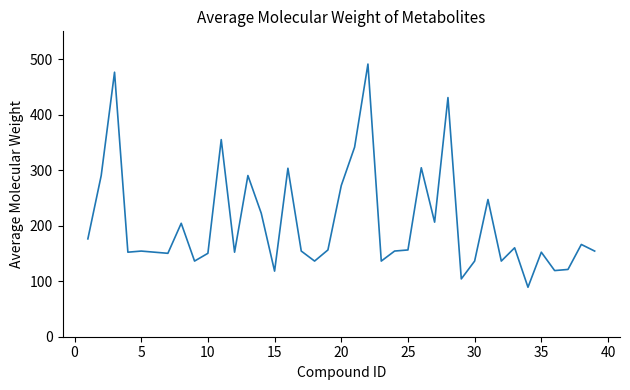

What is the greatest value displayed?

491.1